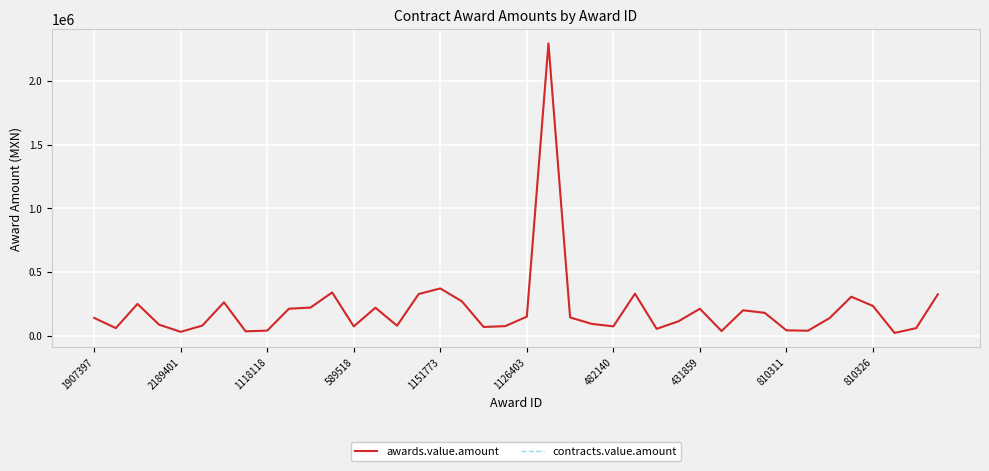

True or false: contracts.value.amount has more than 1 points higher than both neighbors.

True